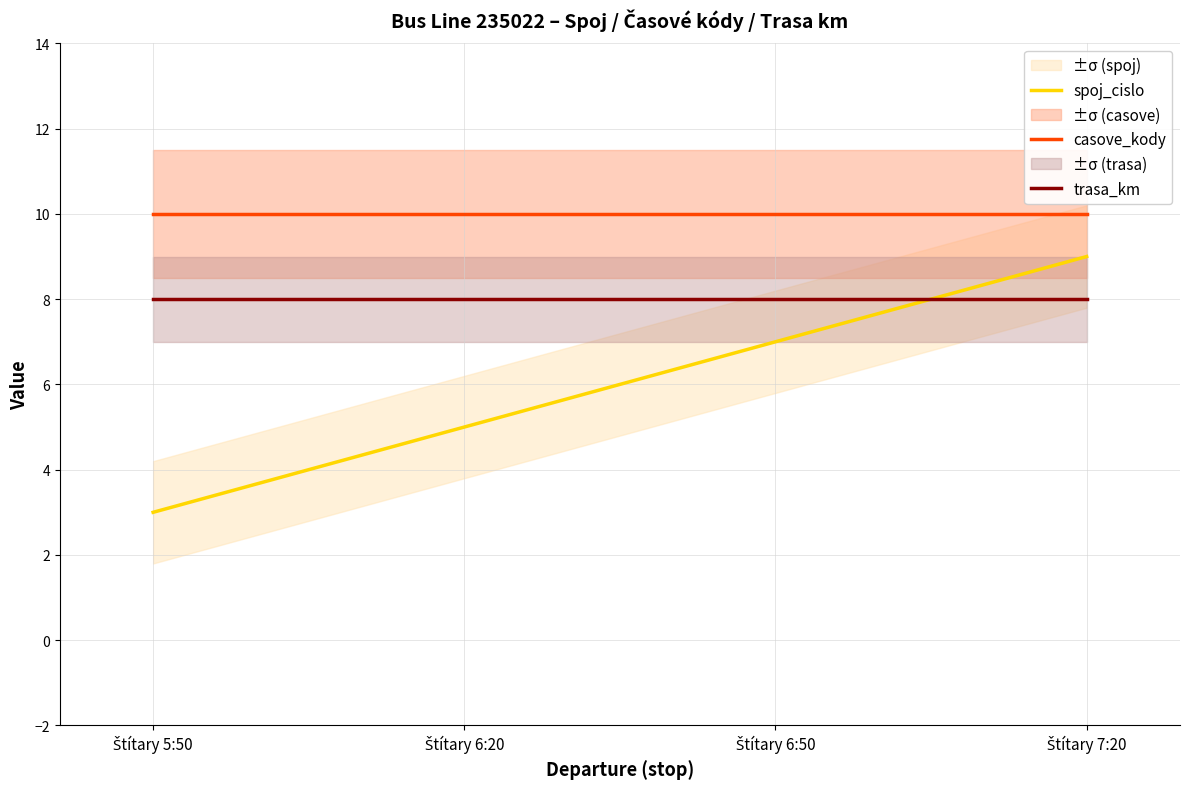

Which category has the lowest value across all series?

Štítary 5:50